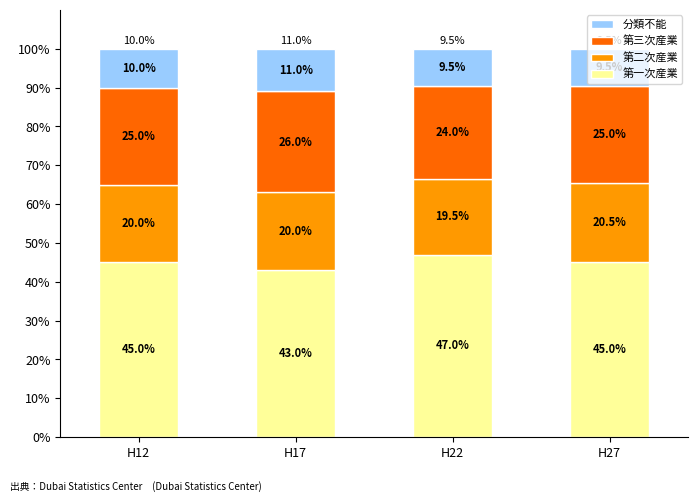

How many series are shown in this chart?

4